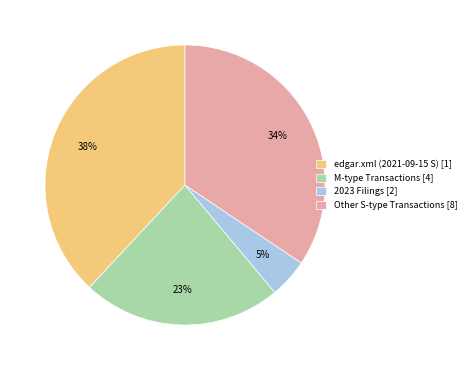

To the nearest percent, what portion does 2023 Filings [2] represent?

5%